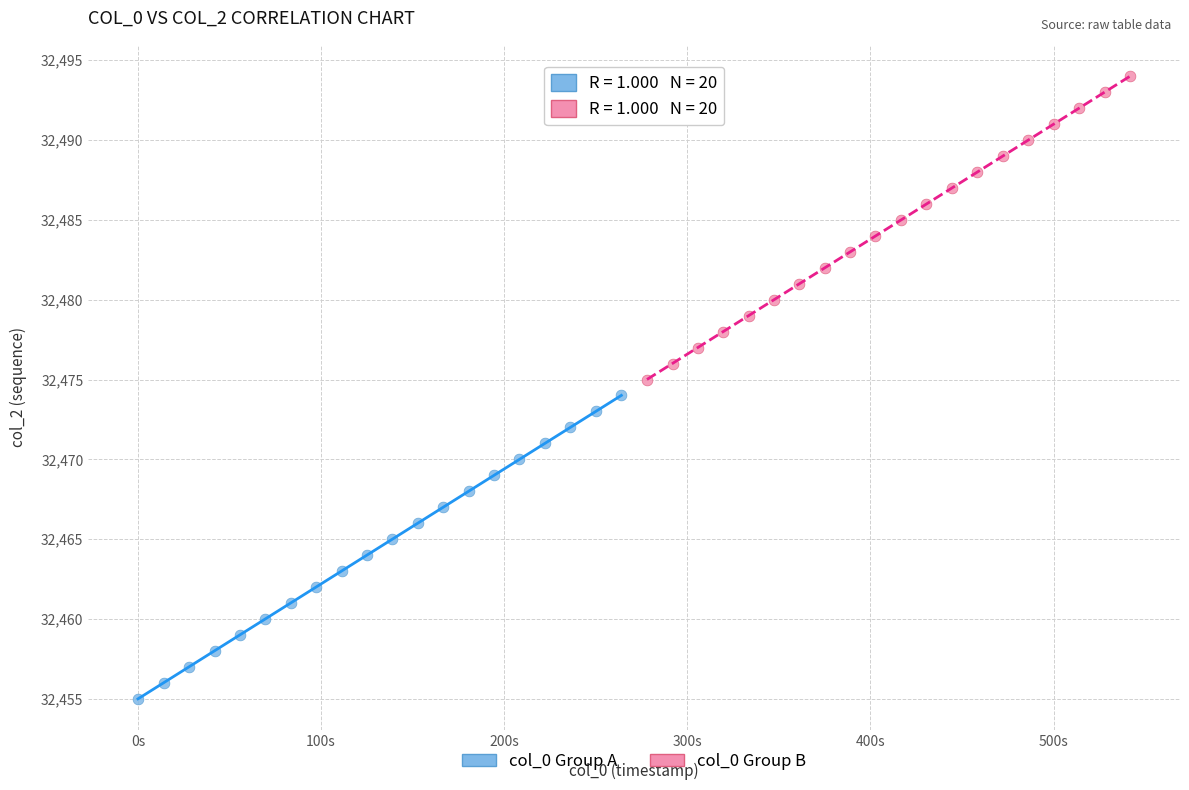

Which series reaches the maximum Y coordinate?

col_0 Group B